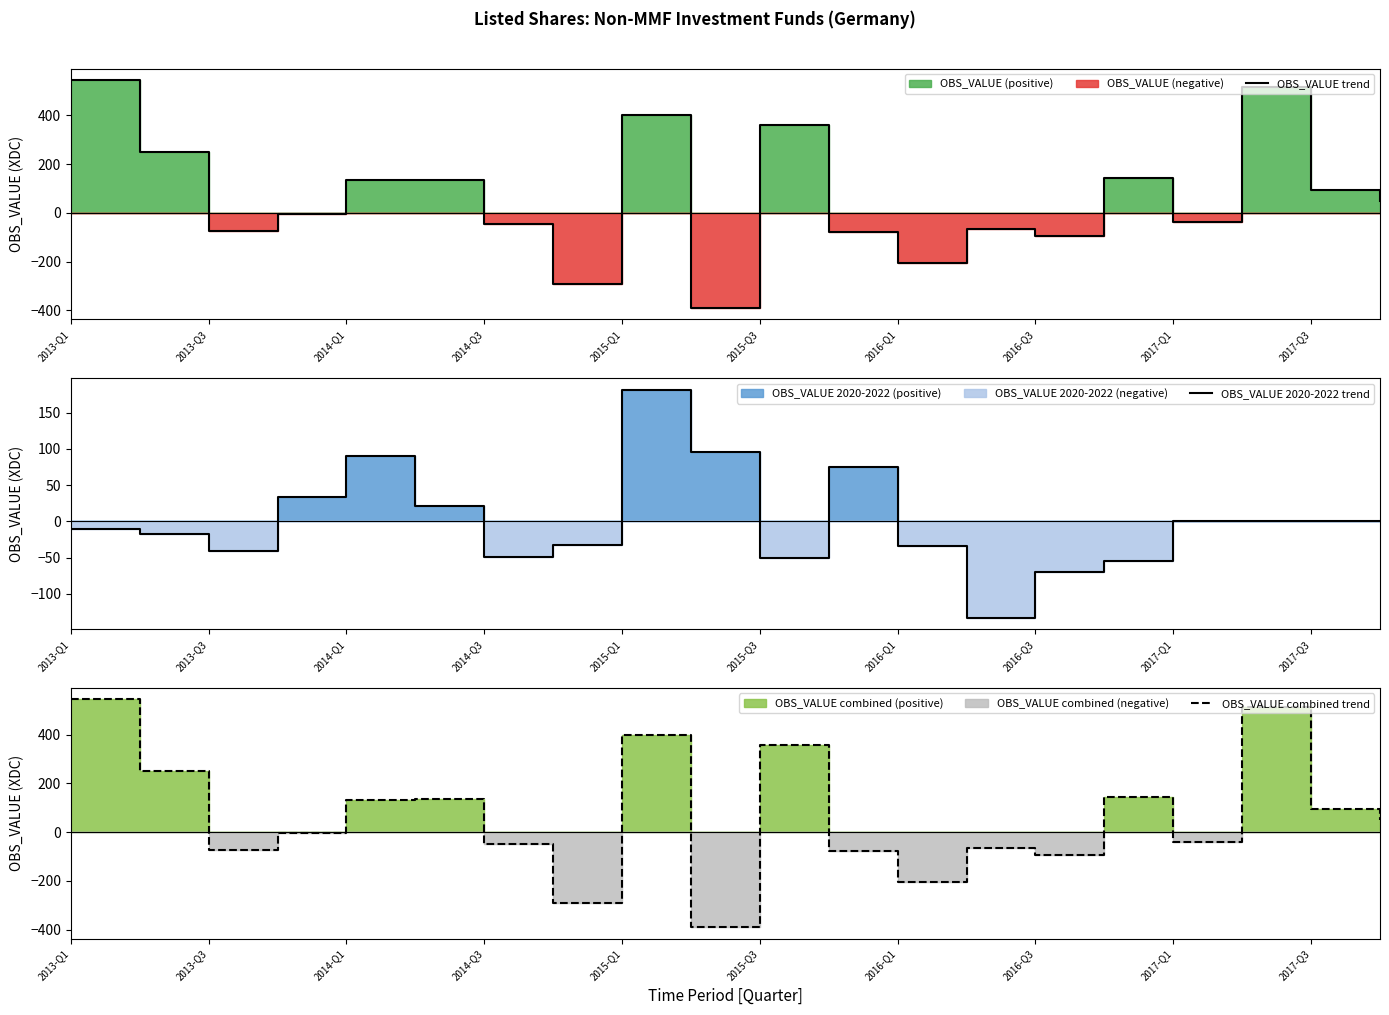

The value of OBS_VALUE 2020-2022 trend at 17 is -113. True or false?

False